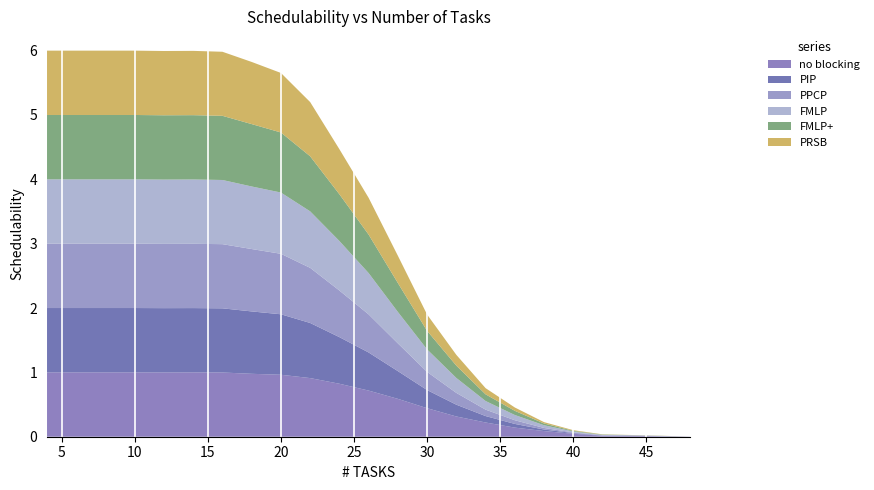

Reading left to right, what are all the values shown in this chart?

no blocking: 4=1.0	6=1.0	8=1.0	10=1.0	12=1.0	14=1.0	16=1.0	18=1.0	20=1.0	22=0.9	24=0.8	26=0.7	28=0.6	30=0.4	32=0.3	34=0.2	36=0.1	38=0.1	40=0.0	42=0.0	44=0.0	46=0.0	48=0.0
PIP: 4=1.0	6=1.0	8=1.0	10=1.0	12=1.0	14=1.0	16=1.0	18=1.0	20=0.9	22=0.9	24=0.7	26=0.6	28=0.4	30=0.3	32=0.2	34=0.1	36=0.1	38=0.0	40=0.0	42=0.0	44=0.0	46=0.0	48=0.0
PPCP: 4=1.0	6=1.0	8=1.0	10=1.0	12=1.0	14=1.0	16=1.0	18=1.0	20=0.9	22=0.9	24=0.7	26=0.6	28=0.4	30=0.3	32=0.2	34=0.1	36=0.1	38=0.0	40=0.0	42=0.0	44=0.0	46=0.0	48=0.0
FMLP: 4=1.0	6=1.0	8=1.0	10=1.0	12=1.0	14=1.0	16=1.0	18=1.0	20=1.0	22=0.9	24=0.8	26=0.6	28=0.5	30=0.3	32=0.2	34=0.1	36=0.1	38=0.0	40=0.0	42=0.0	44=0.0	46=0.0	48=0.0
FMLP+: 4=1.0	6=1.0	8=1.0	10=1.0	12=1.0	14=1.0	16=1.0	18=1.0	20=0.9	22=0.9	24=0.7	26=0.6	28=0.4	30=0.3	32=0.2	34=0.1	36=0.1	38=0.0	40=0.0	42=0.0	44=0.0	46=0.0	48=0.0
PRSB: 4=1.0	6=1.0	8=1.0	10=1.0	12=1.0	14=1.0	16=1.0	18=1.0	20=0.9	22=0.8	24=0.7	26=0.6	28=0.4	30=0.3	32=0.2	34=0.1	36=0.1	38=0.0	40=0.0	42=0.0	44=0.0	46=0.0	48=0.0